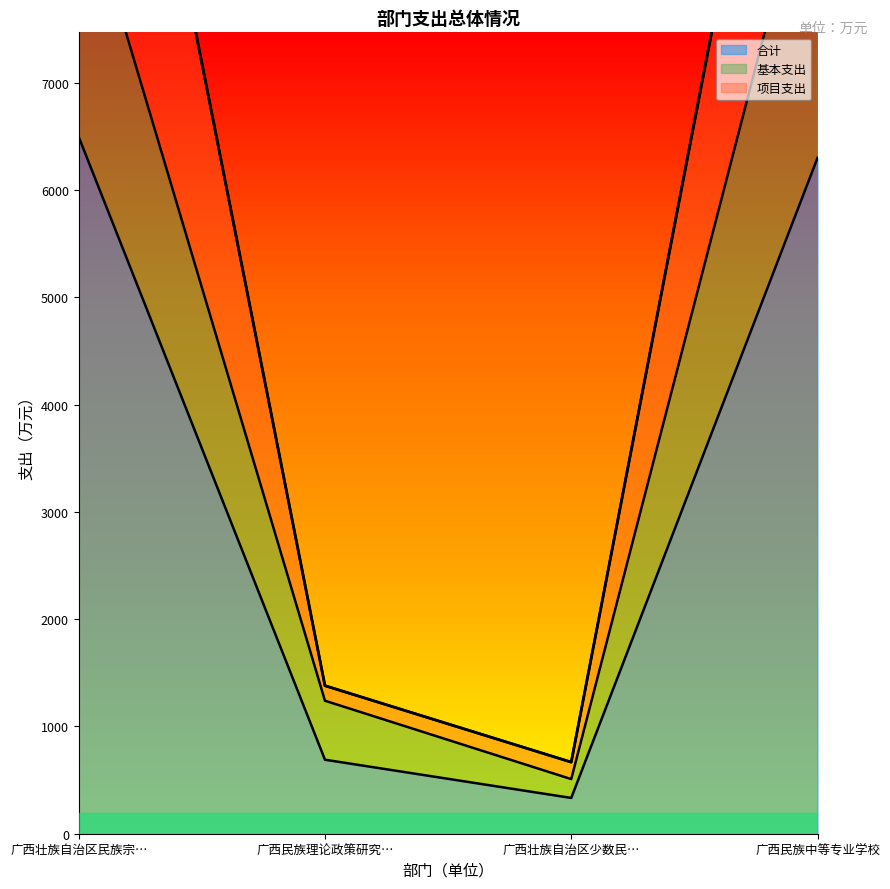

Is it true that 合计 equals 9562.4 at 广西壮族自治区民族宗…?

False